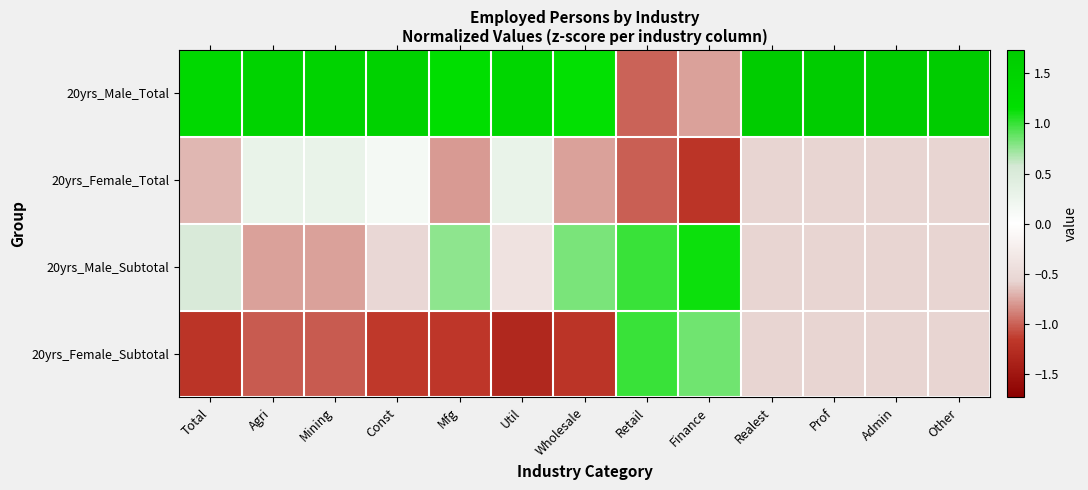

Rank the series at Mining from highest to lowest value.

20yrs_Male_Total, 20yrs_Female_Total, 20yrs_Male_Subtotal, 20yrs_Female_Subtotal